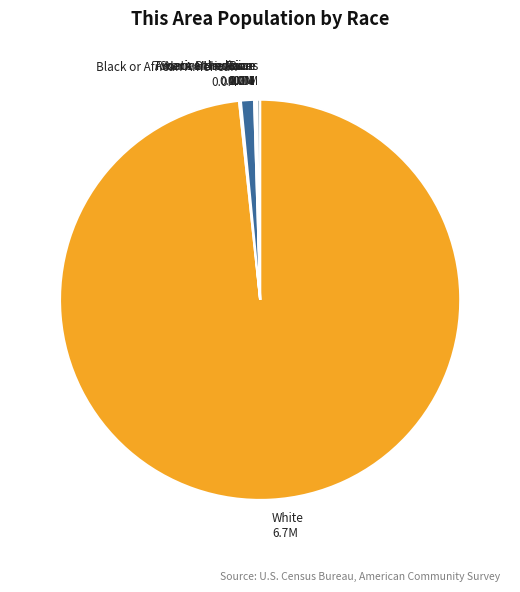

Which slice is the largest?

White alone